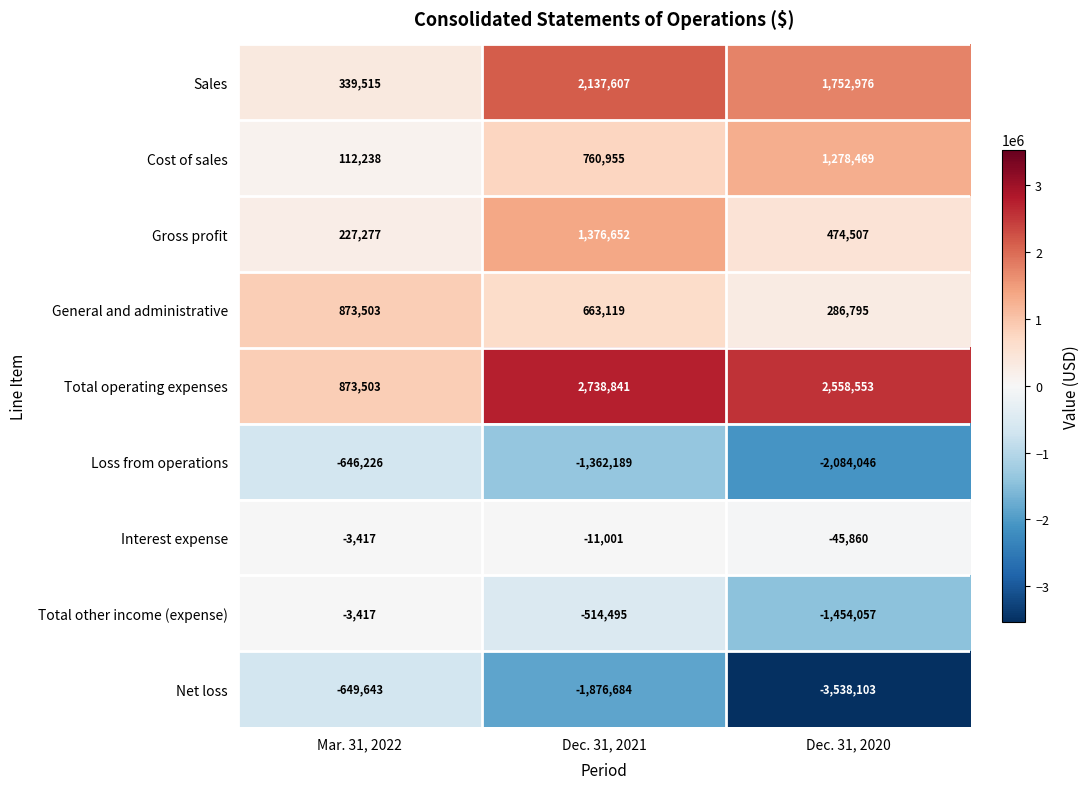

What is the spread (max minus min) of values at Mar. 31, 2022?

1523146